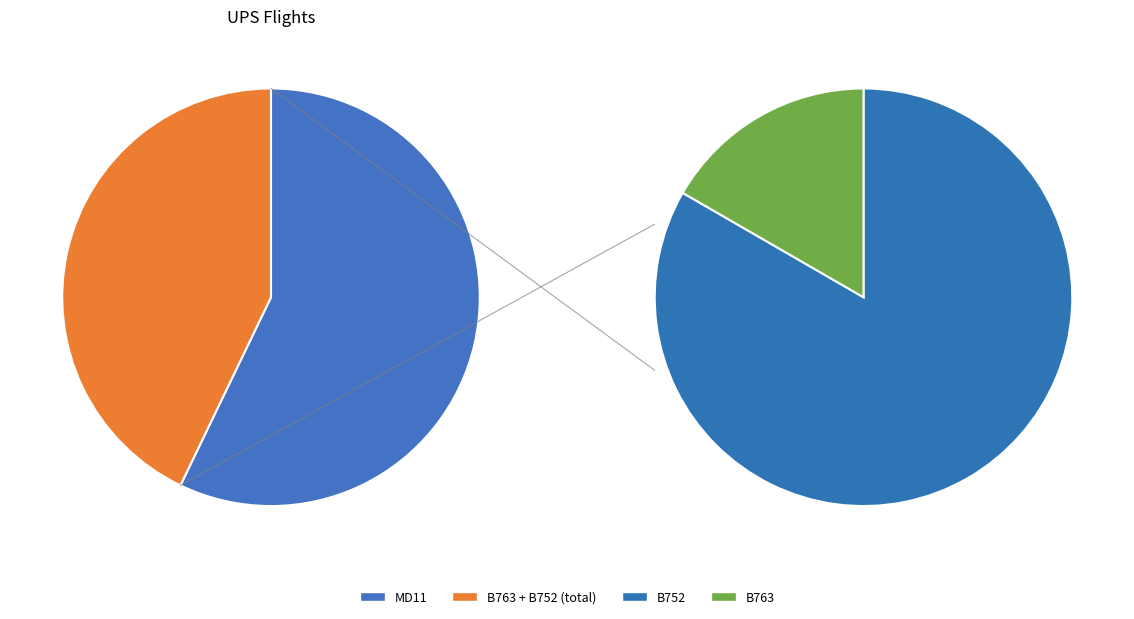

Is B752 the majority of the pie?

No